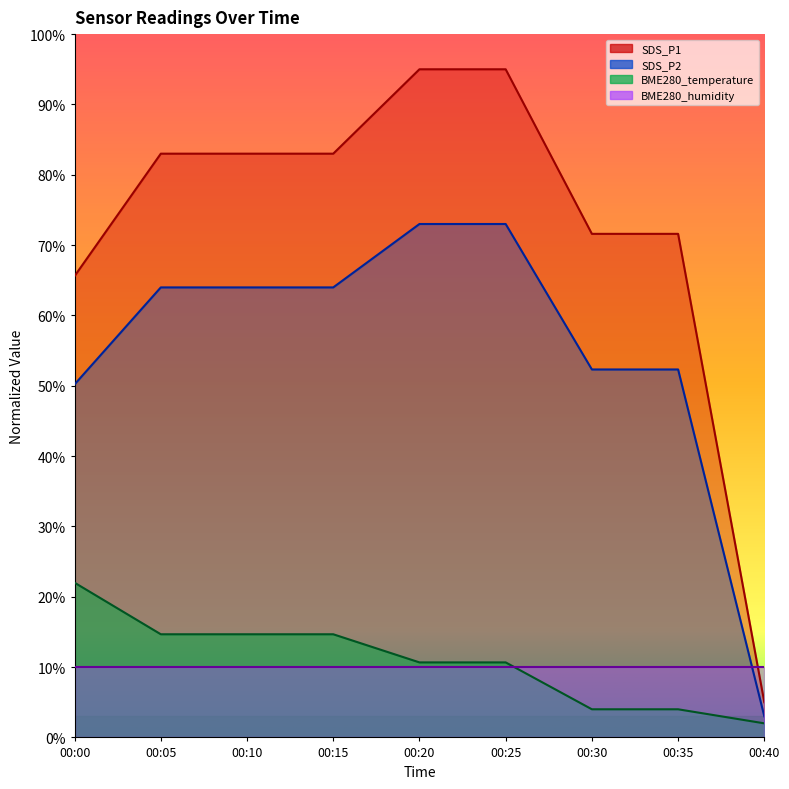

What is the difference between the highest and lowest values at 00:10?

73.0